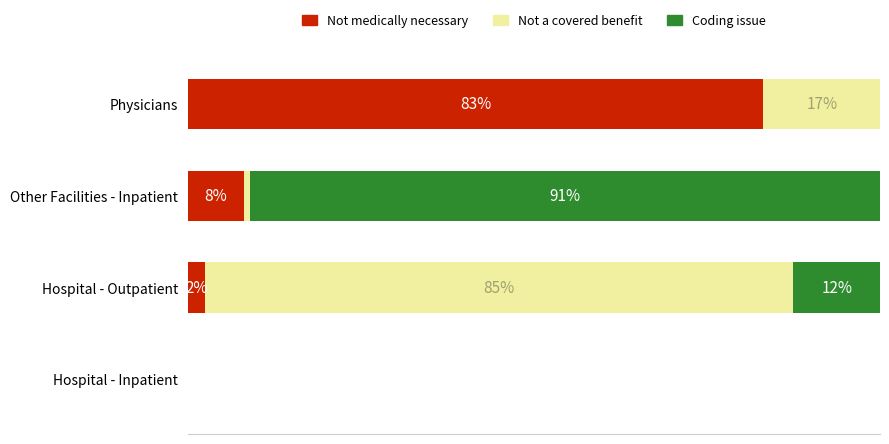

What are all the series names shown in the legend?

Not medically necessary, Not a covered benefit, Coding issue